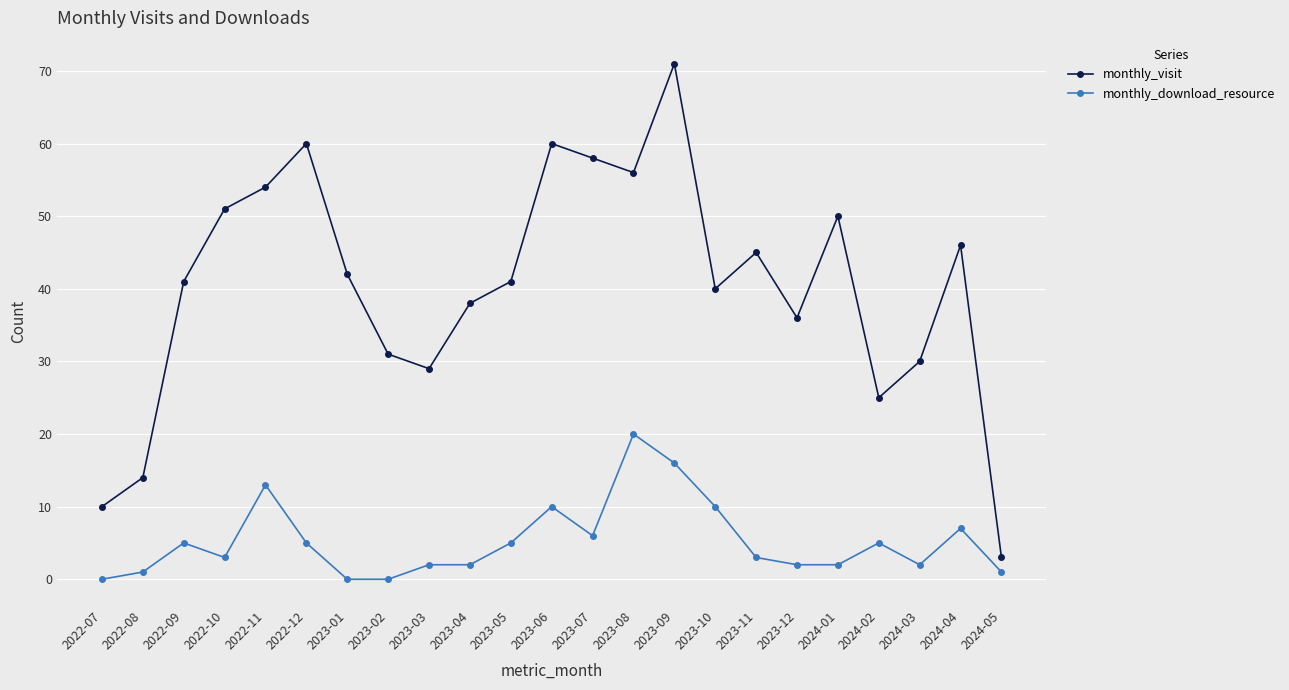

Reading right to left, transcribe all the data shown in this chart.

monthly_visit: 2024-05=3	2024-04=46	2024-03=30	2024-02=25	2024-01=50	2023-12=36	2023-11=45	2023-10=40	2023-09=71	2023-08=56	2023-07=58	2023-06=60	2023-05=41	2023-04=38	2023-03=29	2023-02=31	2023-01=42	2022-12=60	2022-11=54	2022-10=51	2022-09=41	2022-08=14	2022-07=10
monthly_download_resource: 2024-05=1	2024-04=7	2024-03=2	2024-02=5	2024-01=2	2023-12=2	2023-11=3	2023-10=10	2023-09=16	2023-08=20	2023-07=6	2023-06=10	2023-05=5	2023-04=2	2023-03=2	2023-02=0	2023-01=0	2022-12=5	2022-11=13	2022-10=3	2022-09=5	2022-08=1	2022-07=0